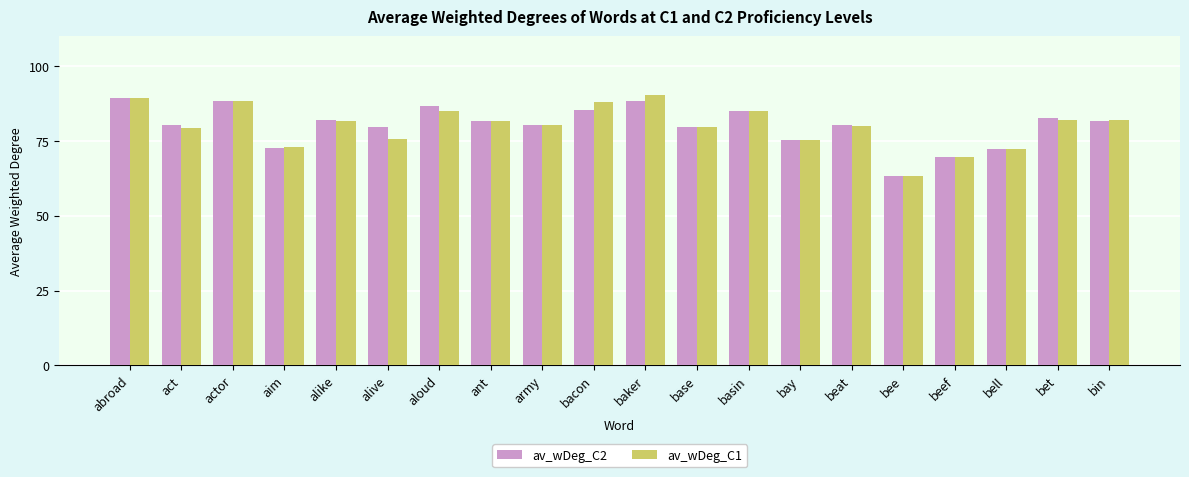

How many bars are there in total?

40